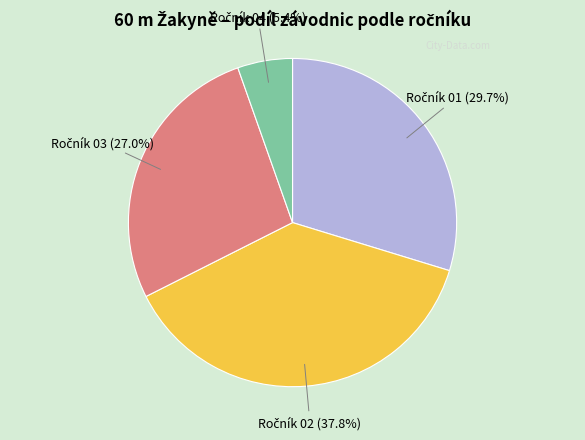

Does any single category account for the majority?

No